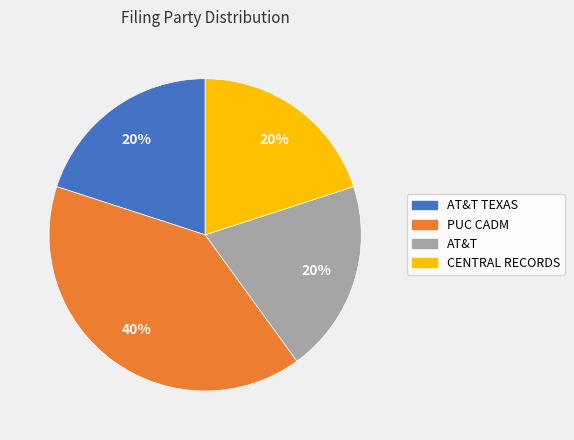

Does any single category account for the majority?

No